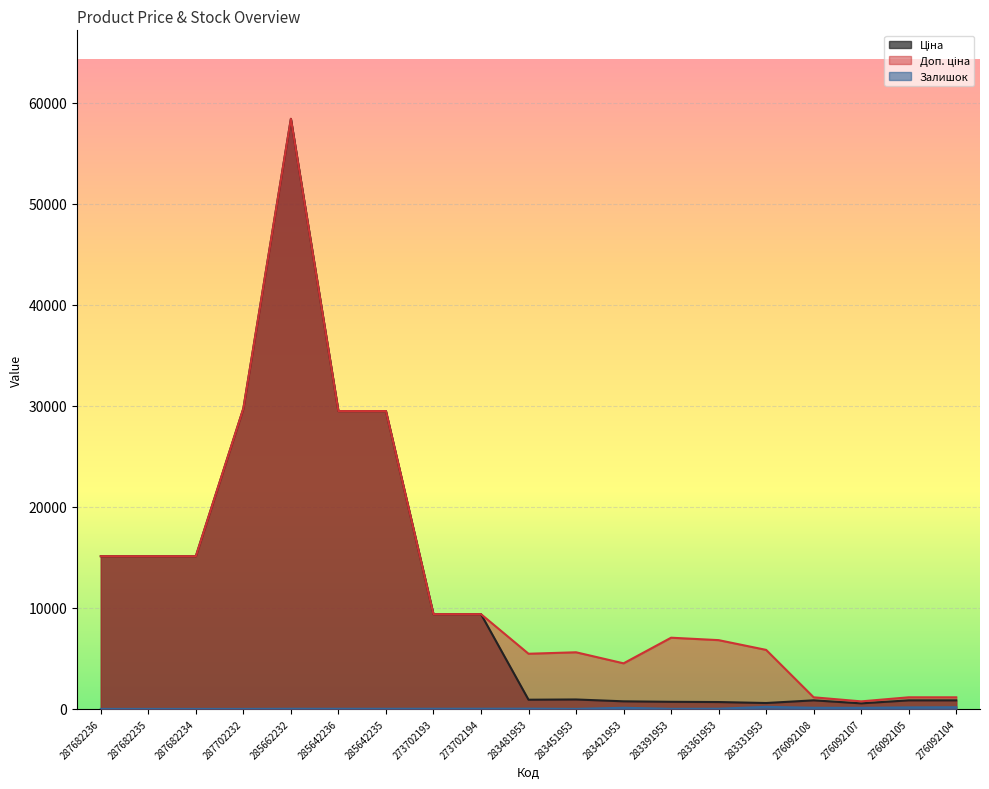

What is the sum of the Залишок values at 283481953 and 276092105?

173.0